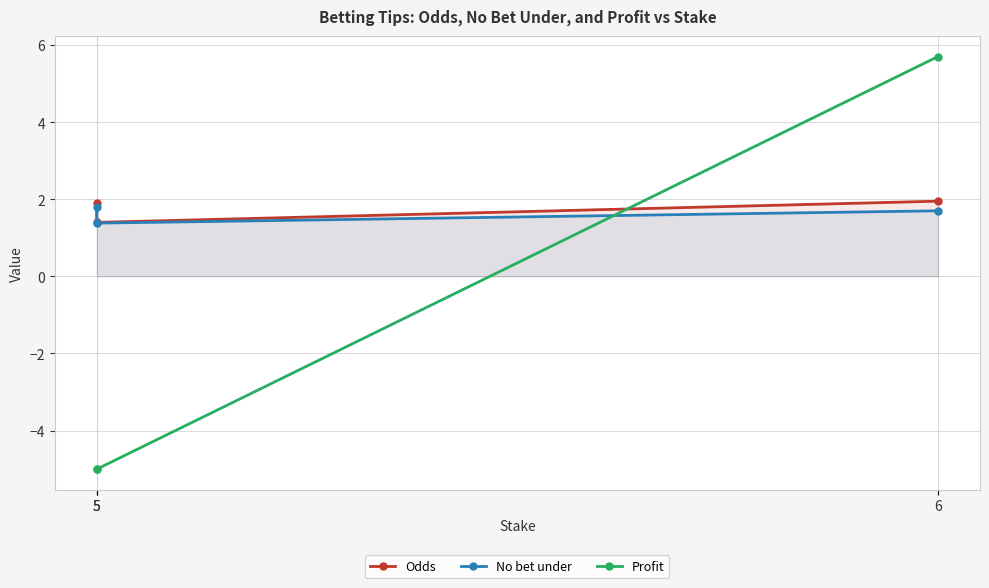

What are all the series names shown in the legend?

Odds, No bet under, Profit